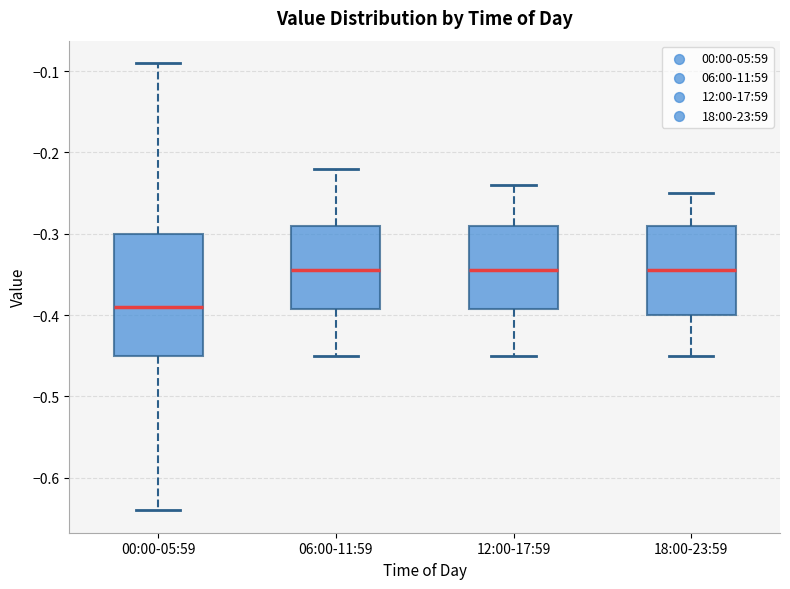

Reading left to right, transcribe this box plot: for each box, give where its median line is, the range the box spans, and where its two whiskers end, as read against the y-axis. The values are not printed on the chart, so give them approximately, as read against the axis.

00:00-05:59: median -0.39, box -0.45 to -0.30, whiskers -0.64 to -0.09
06:00-11:59: median -0.34, box -0.39 to -0.29, whiskers -0.45 to -0.22
12:00-17:59: median -0.34, box -0.39 to -0.29, whiskers -0.45 to -0.24
18:00-23:59: median -0.34, box -0.40 to -0.29, whiskers -0.45 to -0.25